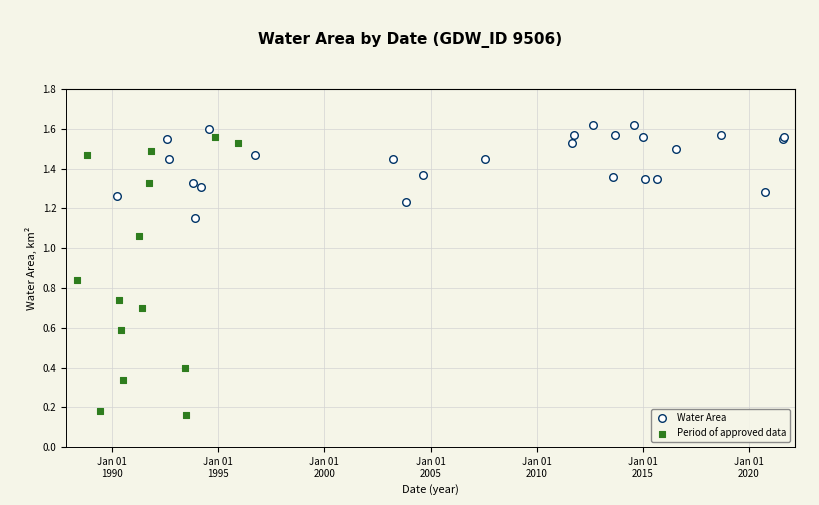

Which series has the largest Y range (max minus min)?

Period of approved data